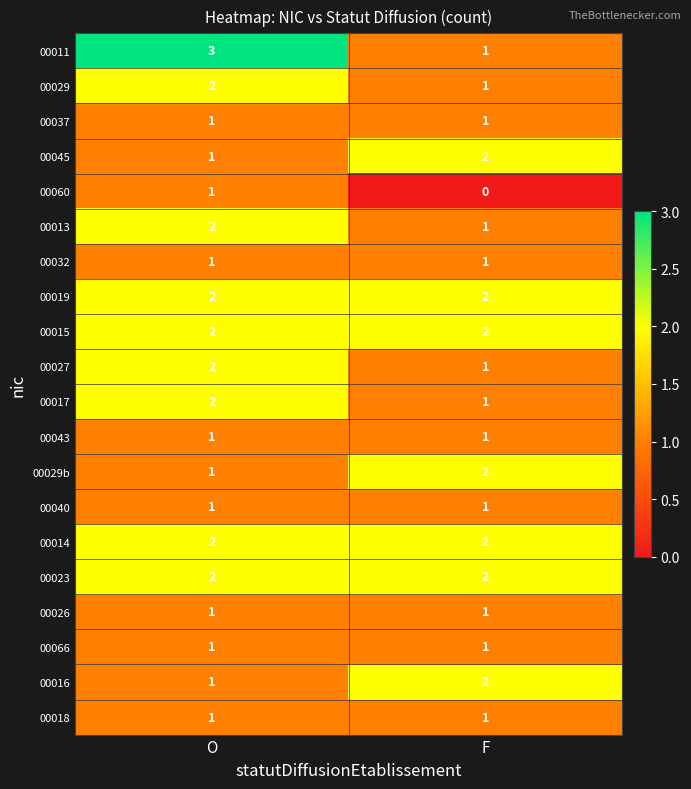

What is the total value across all series at O?

30